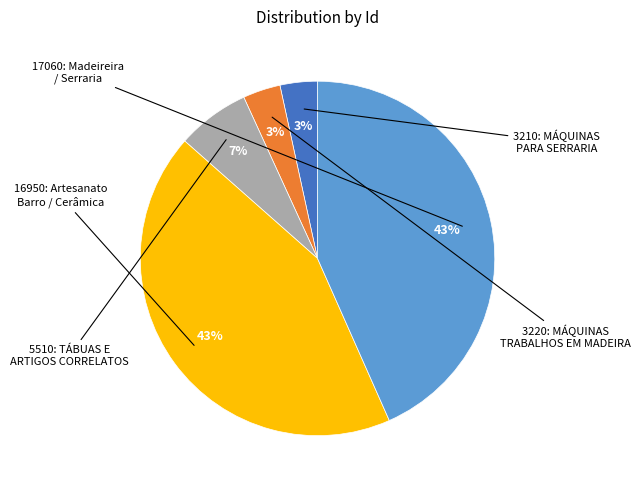

To the nearest percent, what is the difference between the largest and smallest slice percentages?

40%